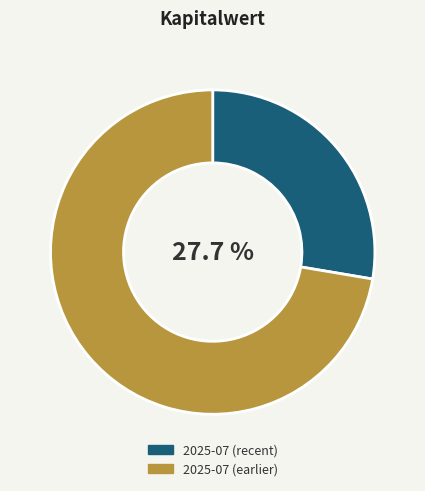

Combined, do 2025-07 (recent) and 2025-07 (earlier) account for over 50%?

Yes